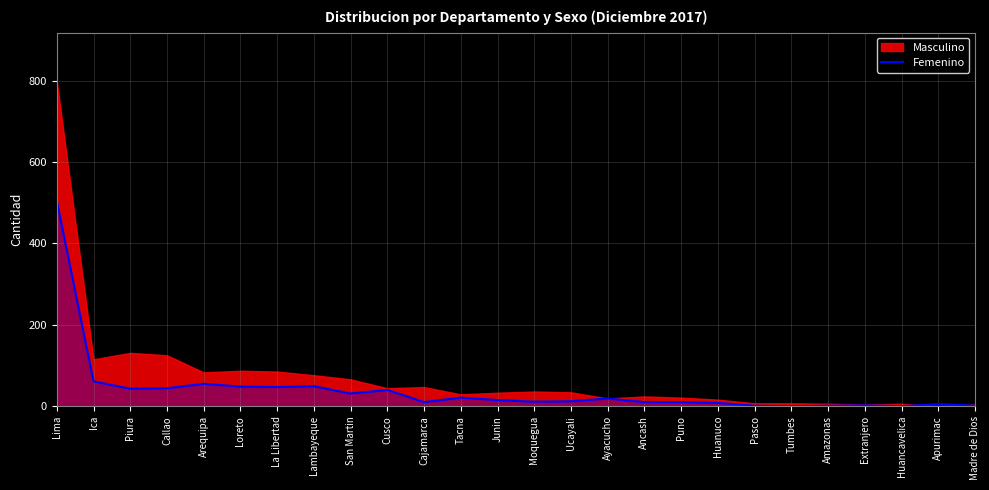

What is the ratio of the value at Puno to the value at Ucayali?

0.8